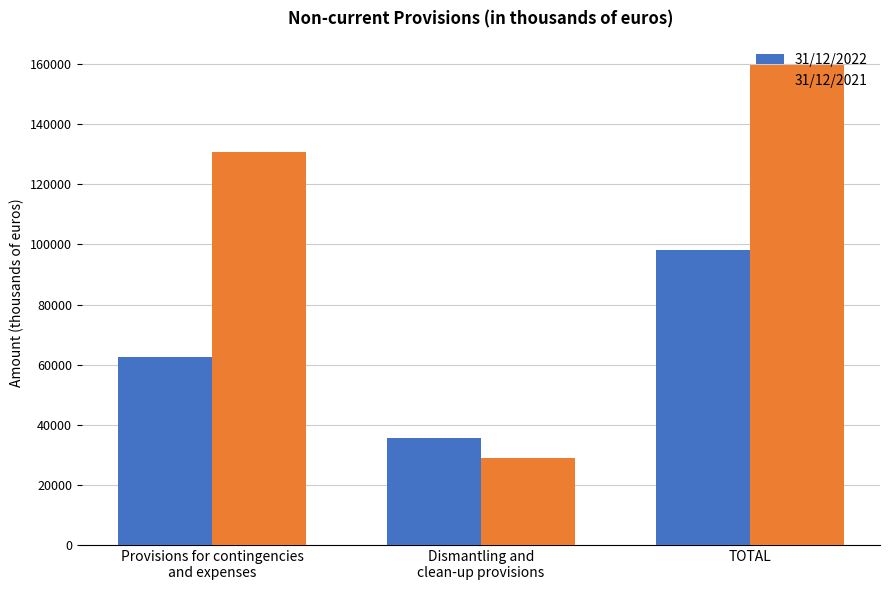

What is the label of the 3rd bar from the left?

TOTAL